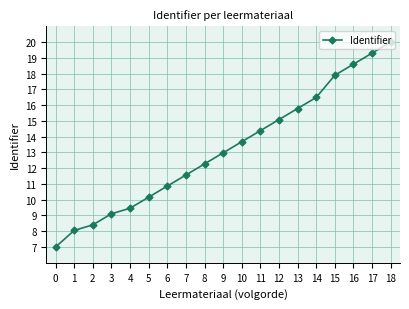

How many categories are shown in the chart?

19